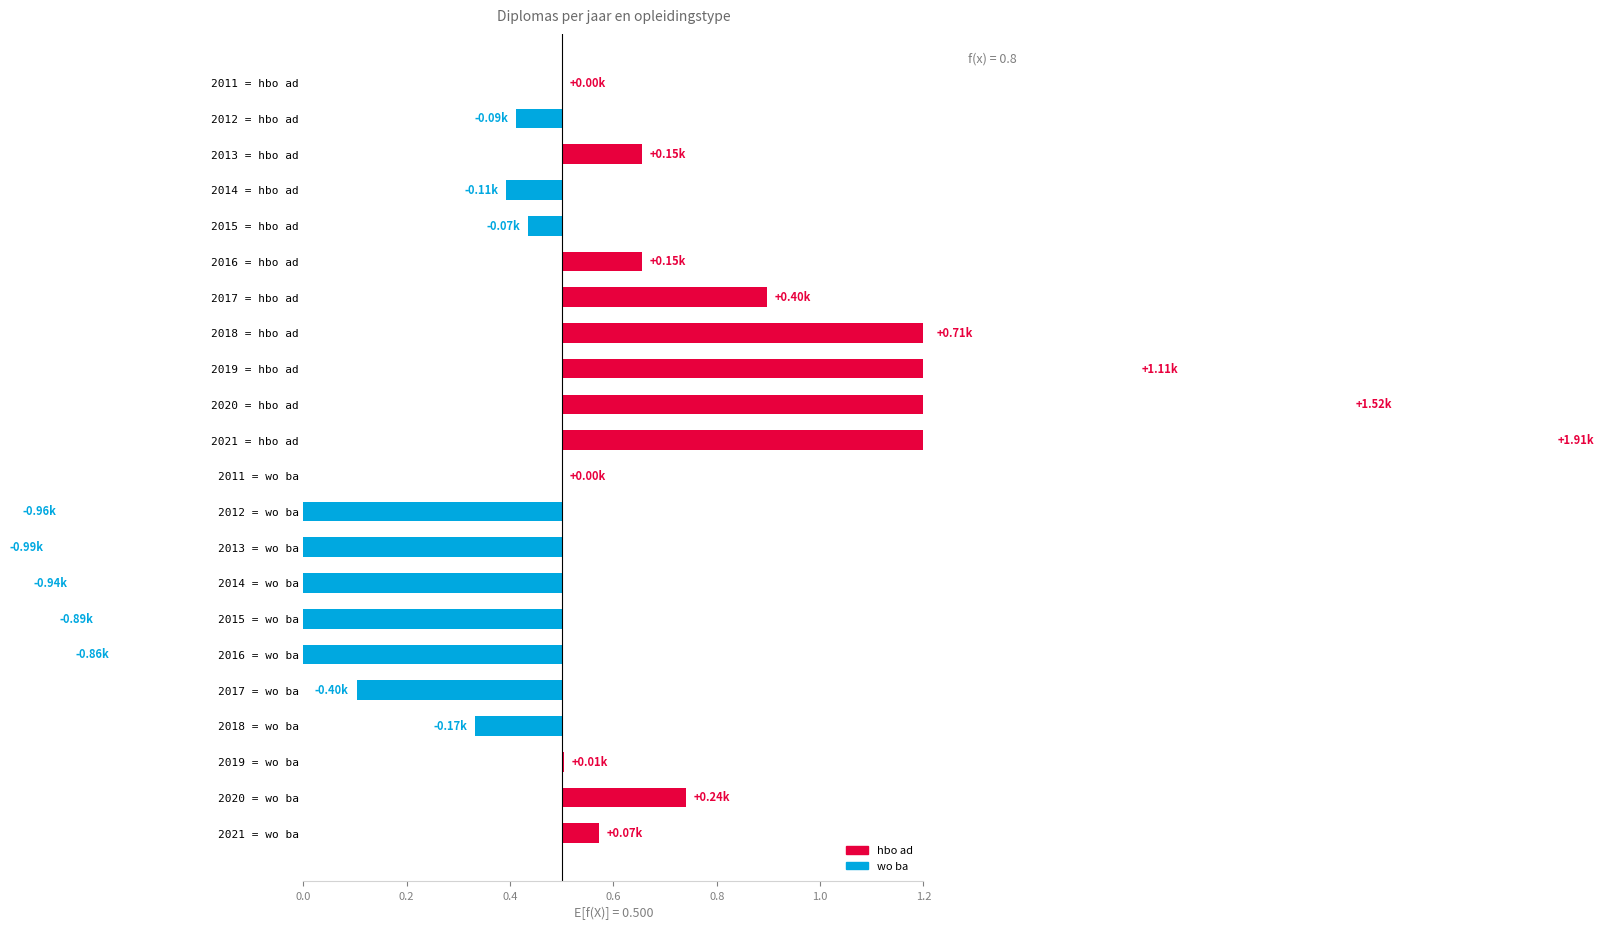

What is the greatest value displayed?

1.9